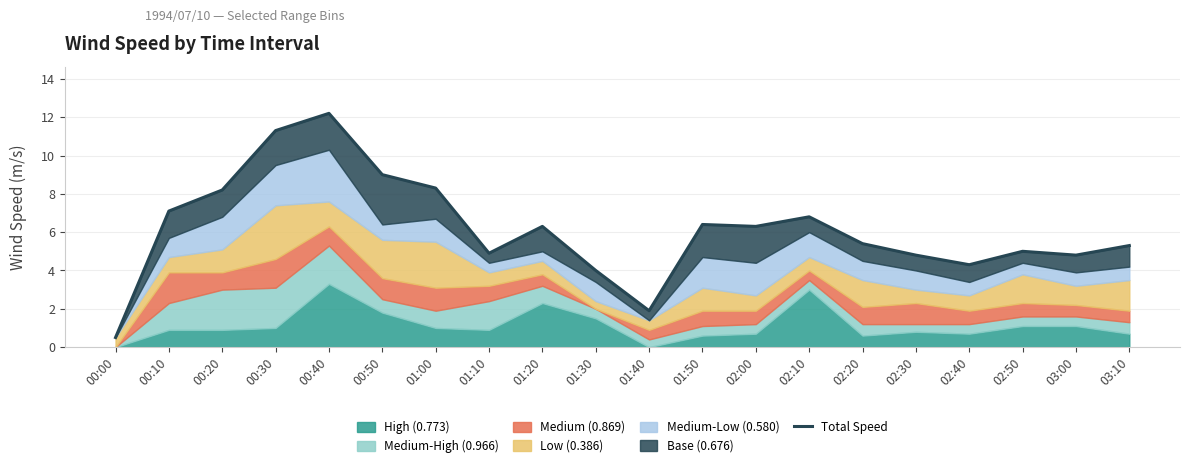

Read the value at 02:30.

4.8